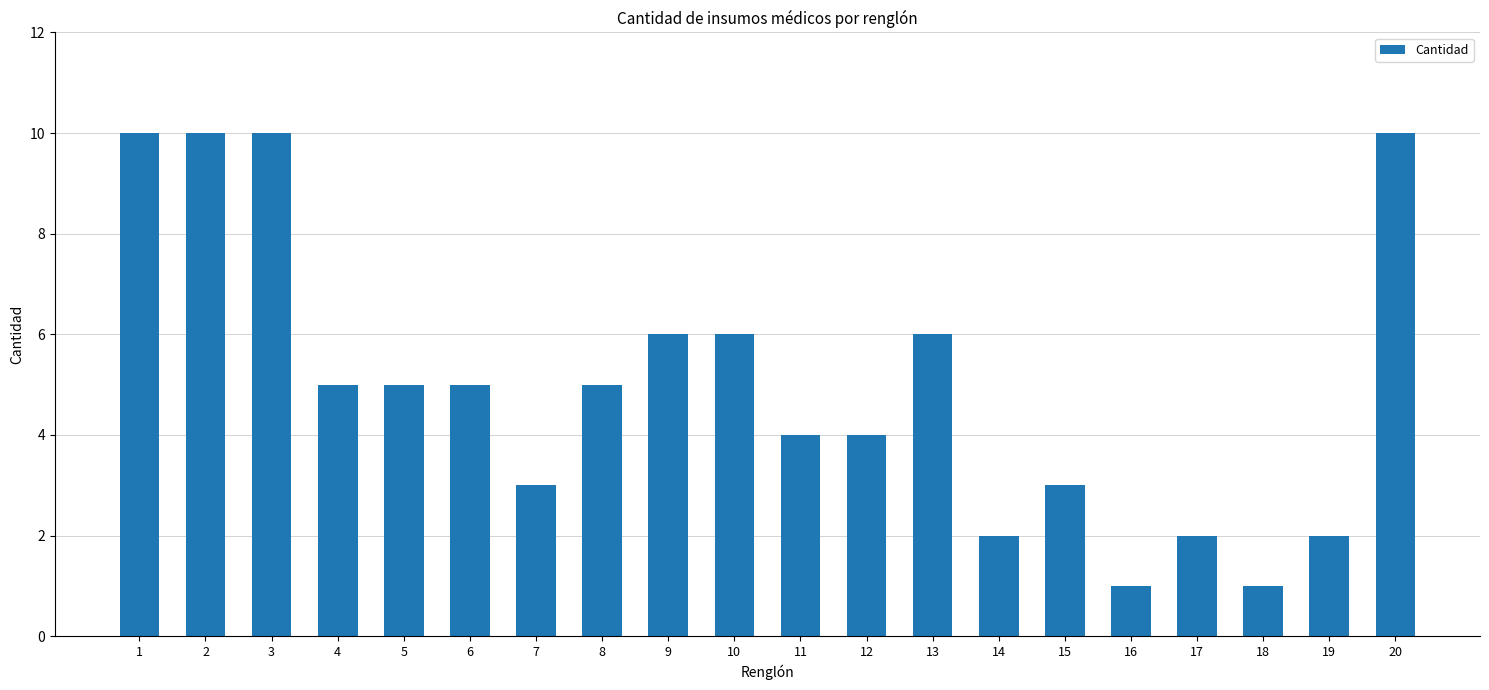

What is the sum of all values?

100